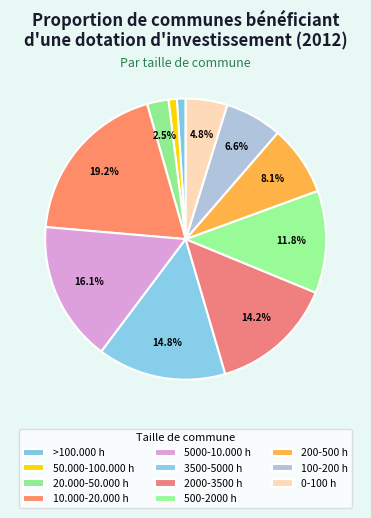

To the nearest percent, what percentage of the pie is 3500-5000 h?

15%